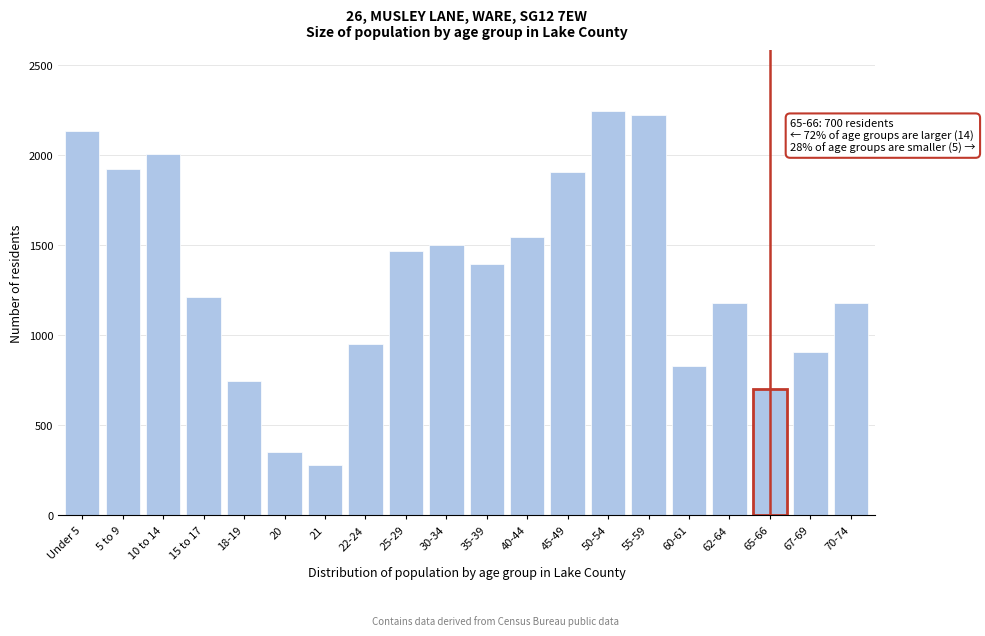

What is the average value?

1335